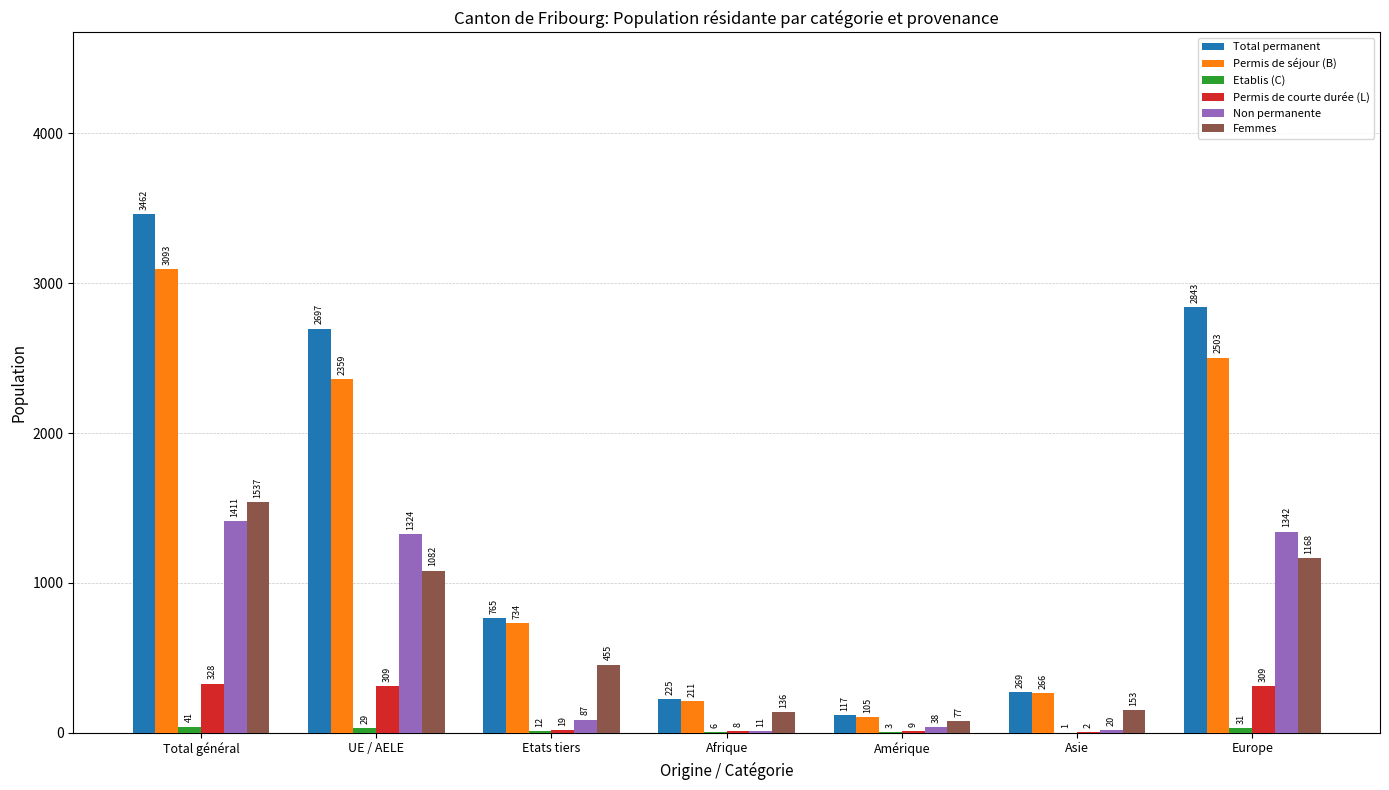

What is the highest value of the Non permanente series?

1411